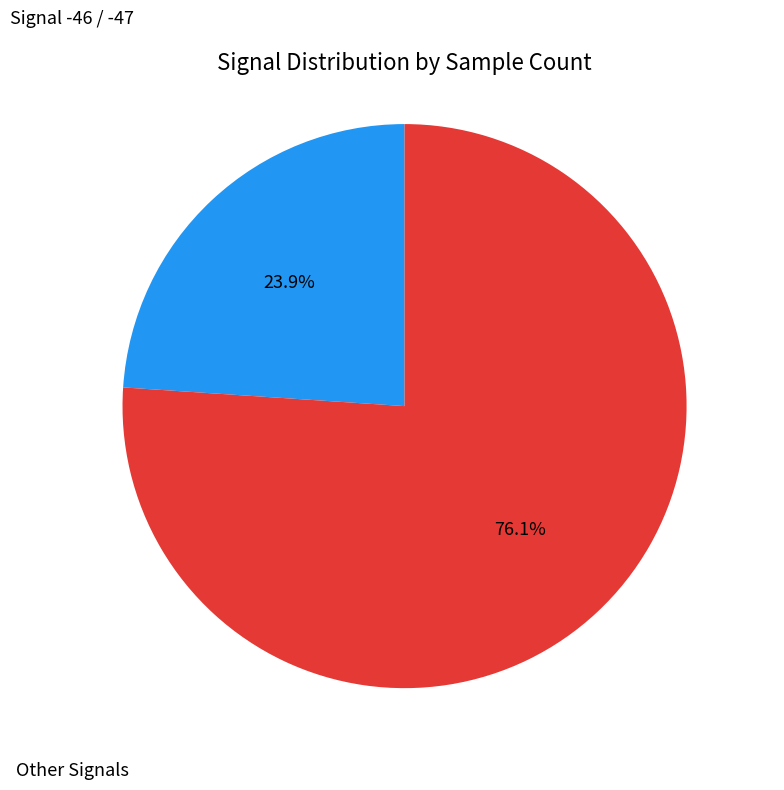

How many segments does this pie chart have?

2